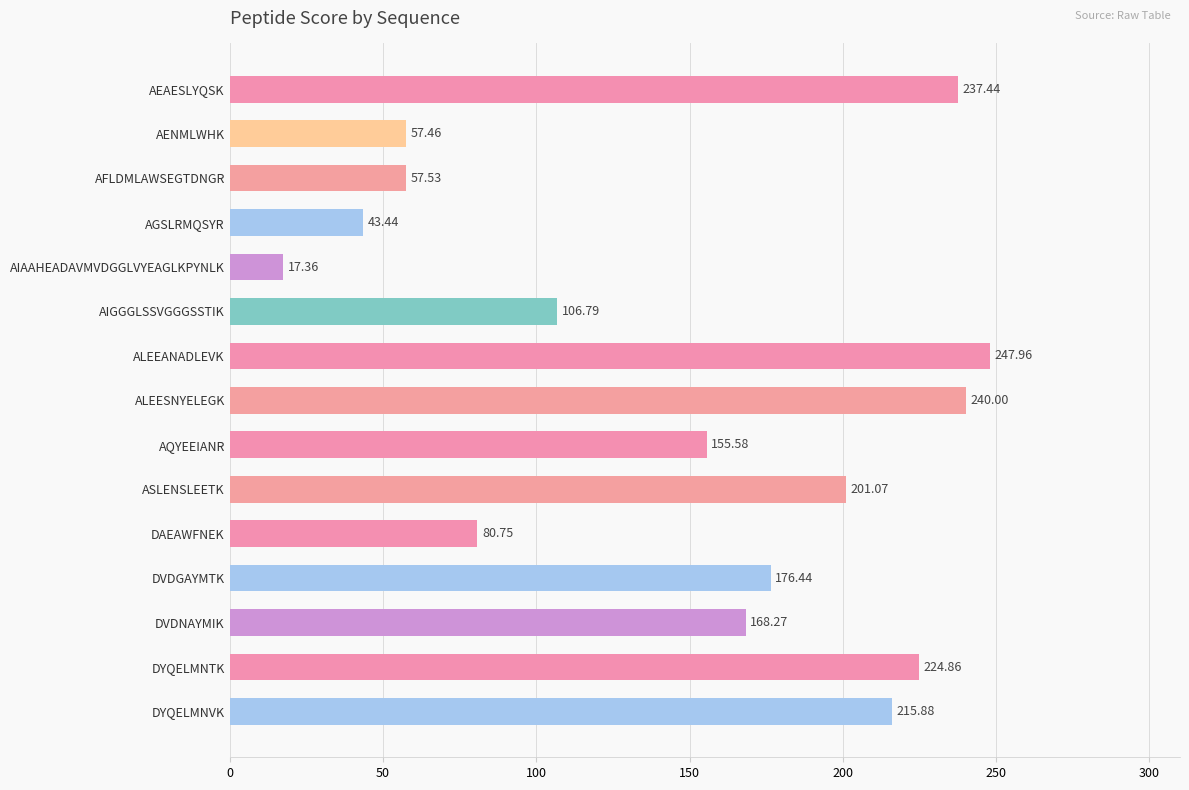

At which category does the chart reach its peak across all series?

ALEEANADLEVK